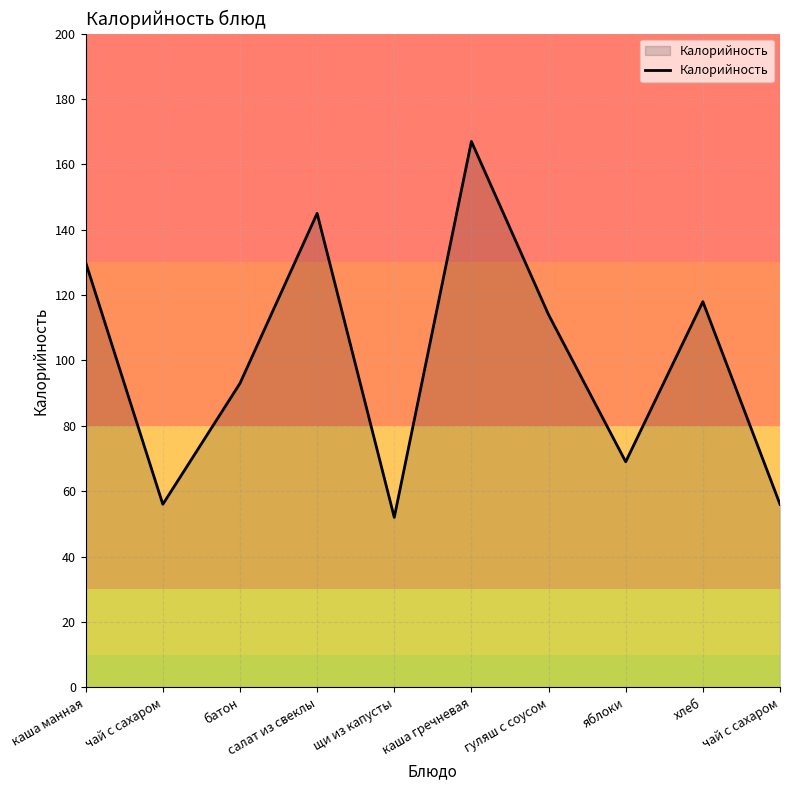

Where is the data nearest to the value 109?

гуляш с соусом